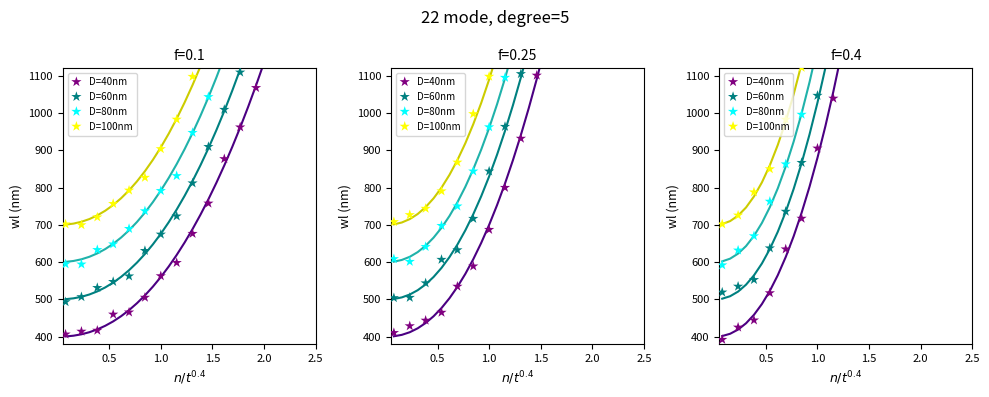

What are all the series names shown in the legend?

D=40nm, D=60nm, D=80nm, D=100nm